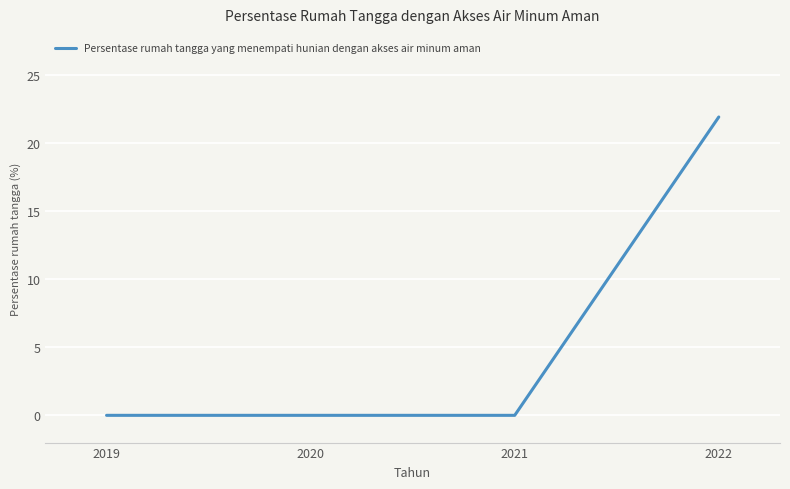

Is it true that the value at 2020 is -7.3?

False